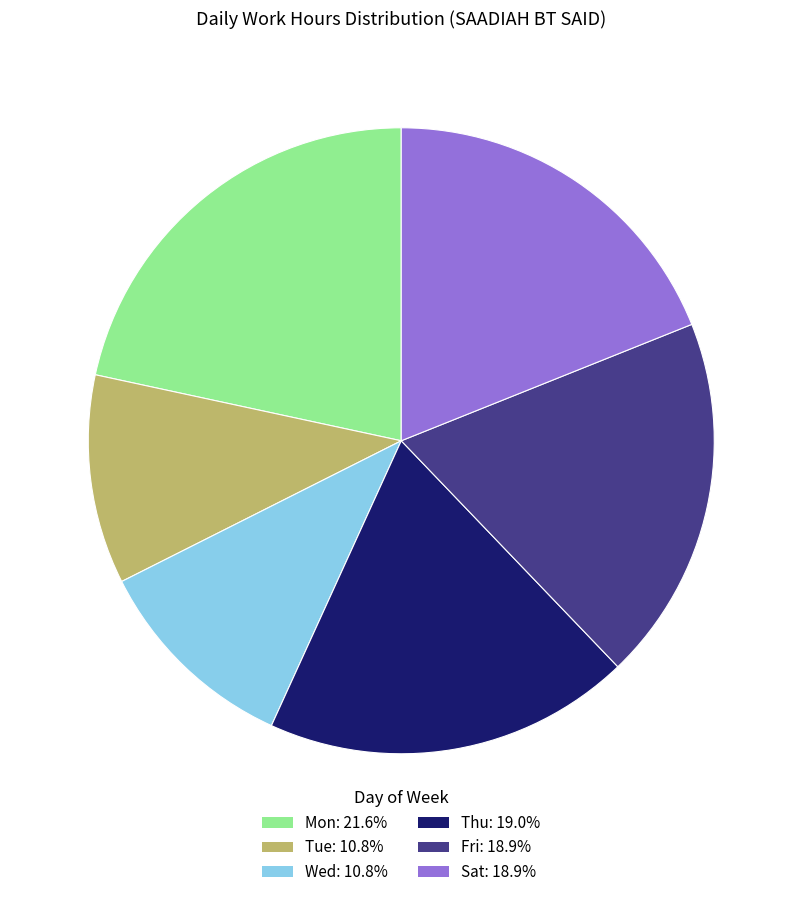

Is there a majority slice in this chart?

No